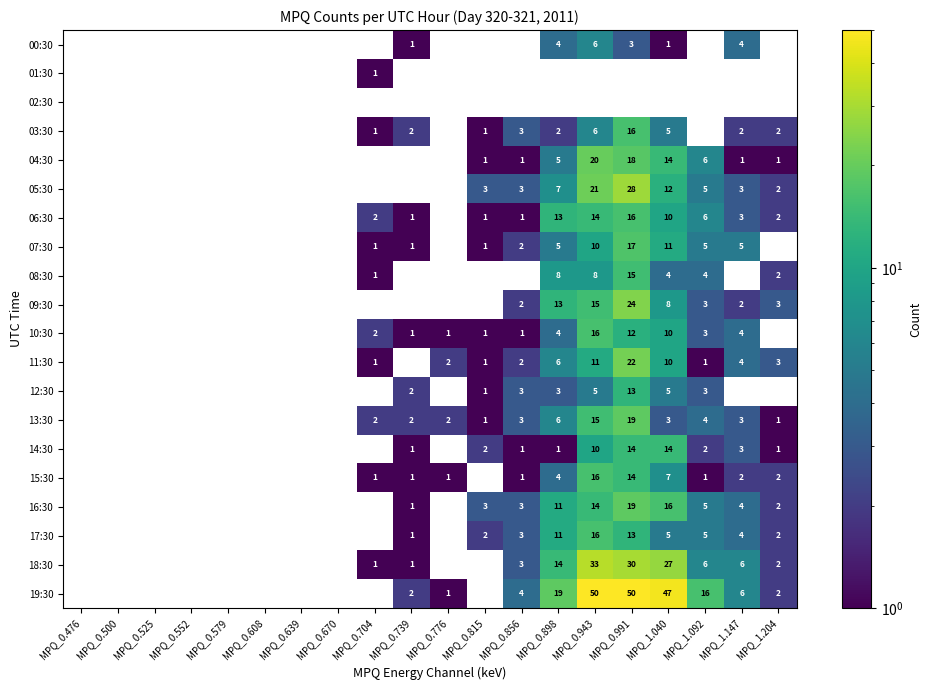

The 16:30 series shows 5 at MPQ_0.815. True or false?

False